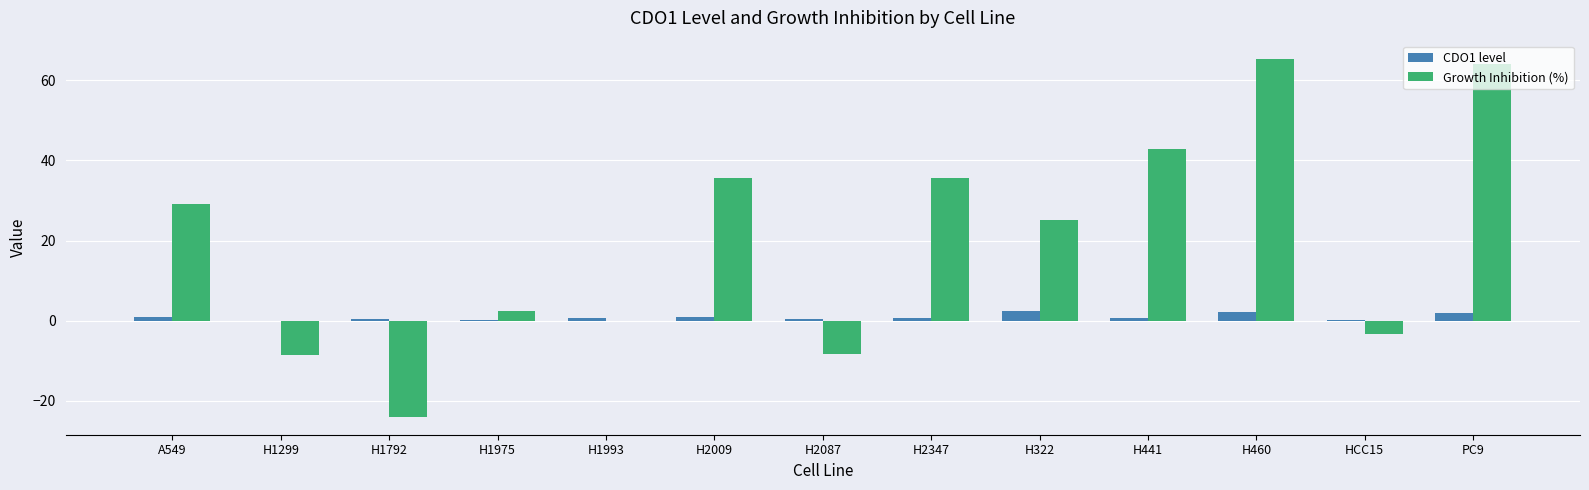

What is the sum of all Growth Inhibition (%) values?

256.1